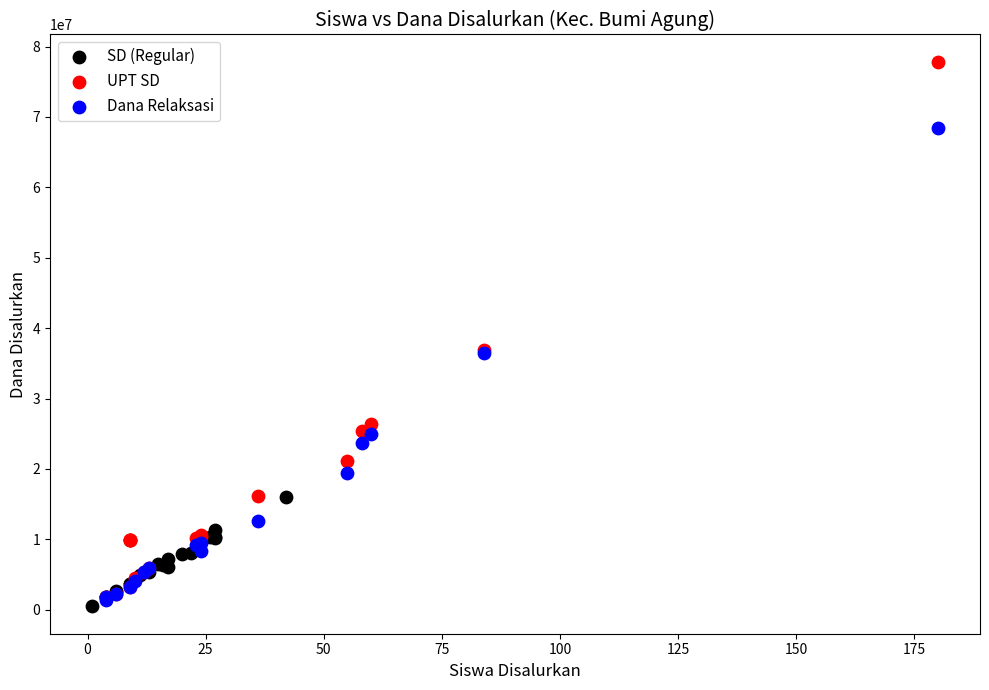

Which series contains the highest Y value?

UPT SD